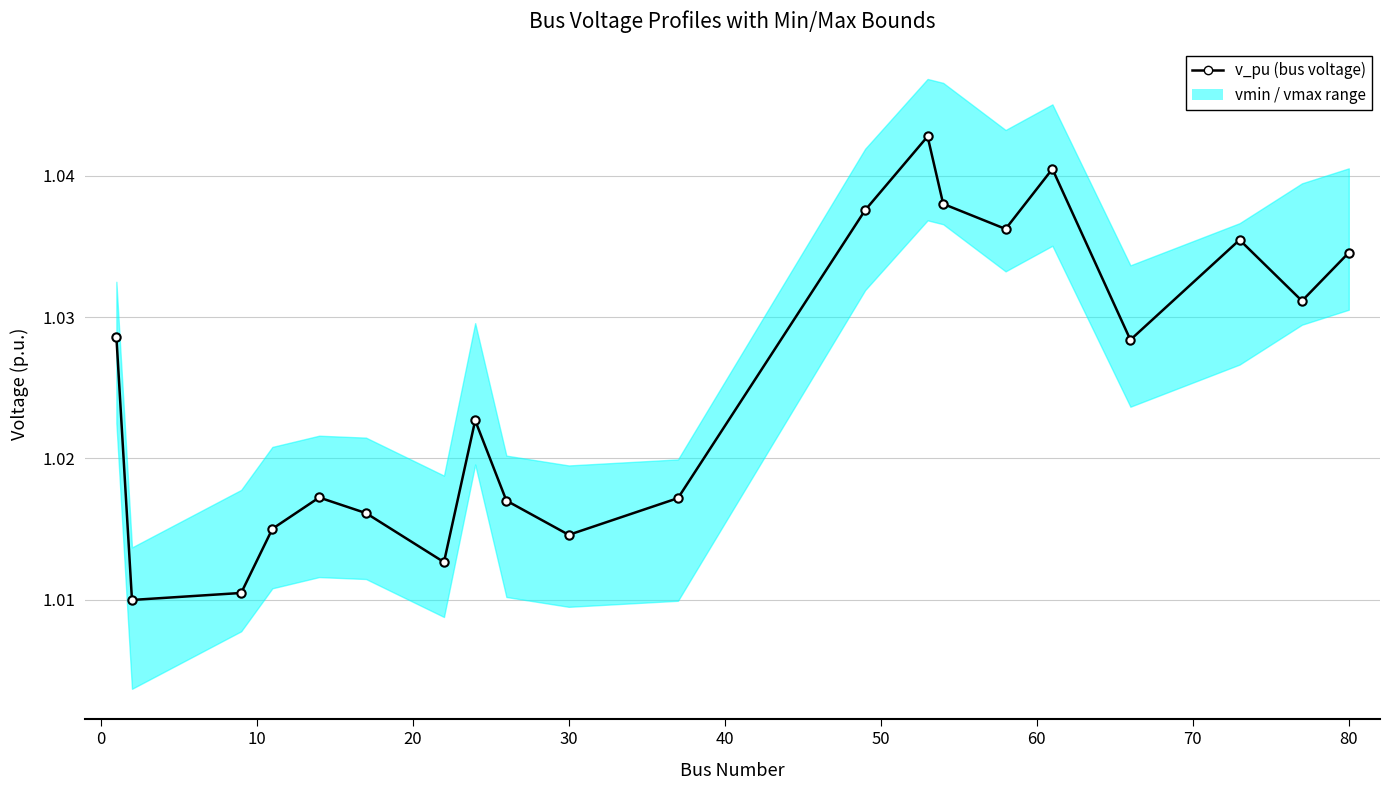

How many data points does each series have?

20